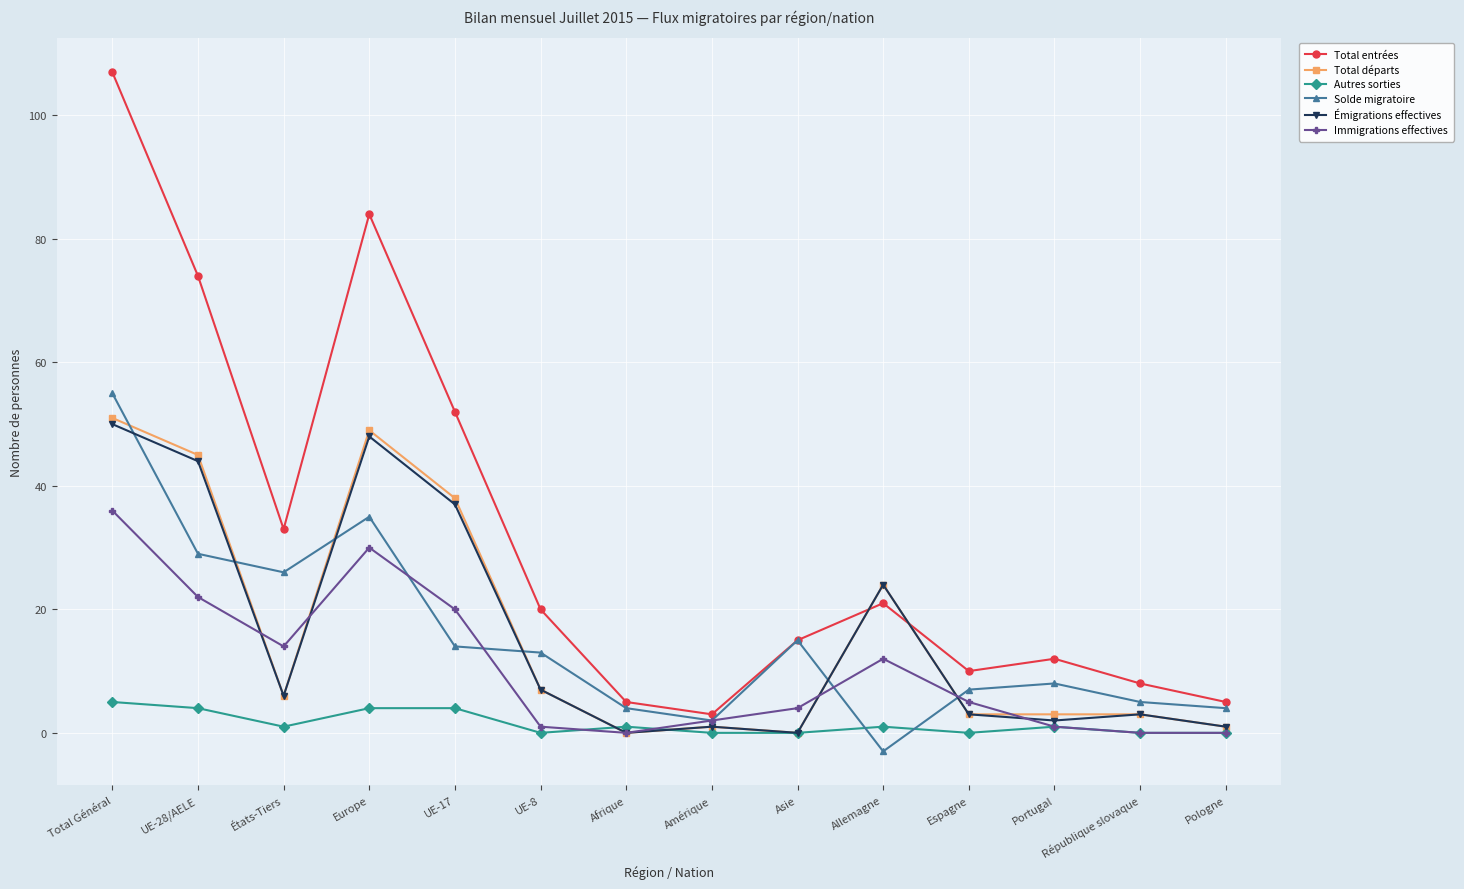

True or false: Solde migratoire has more than 2 interior local peaks.

True